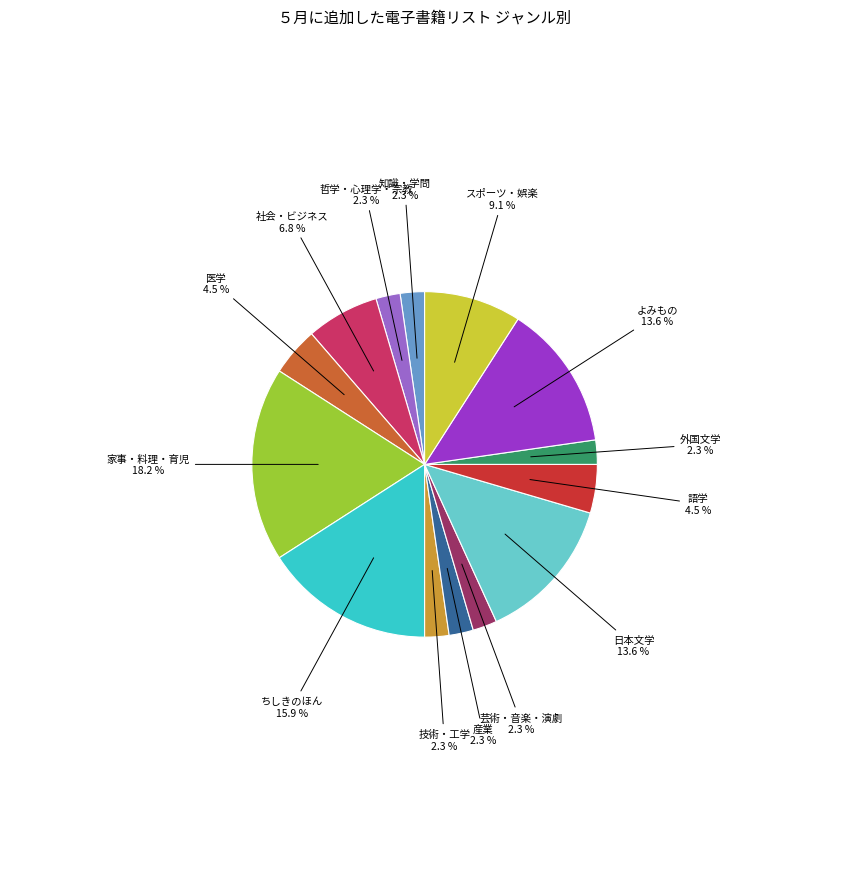

Approximately how many times larger is the value at 外国文学 compared to 医学?

0.5